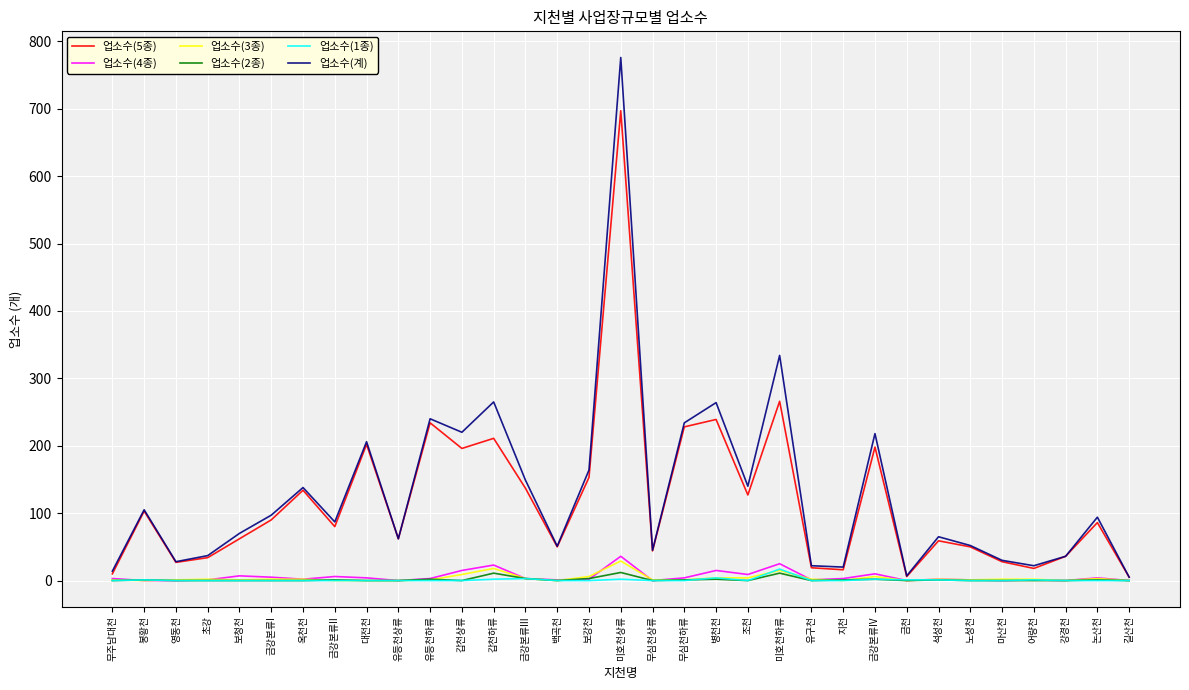

What are all the series names shown in the legend?

업소수(5종), 업소수(4종), 업소수(3종), 업소수(2종), 업소수(1종), 업소수(계)